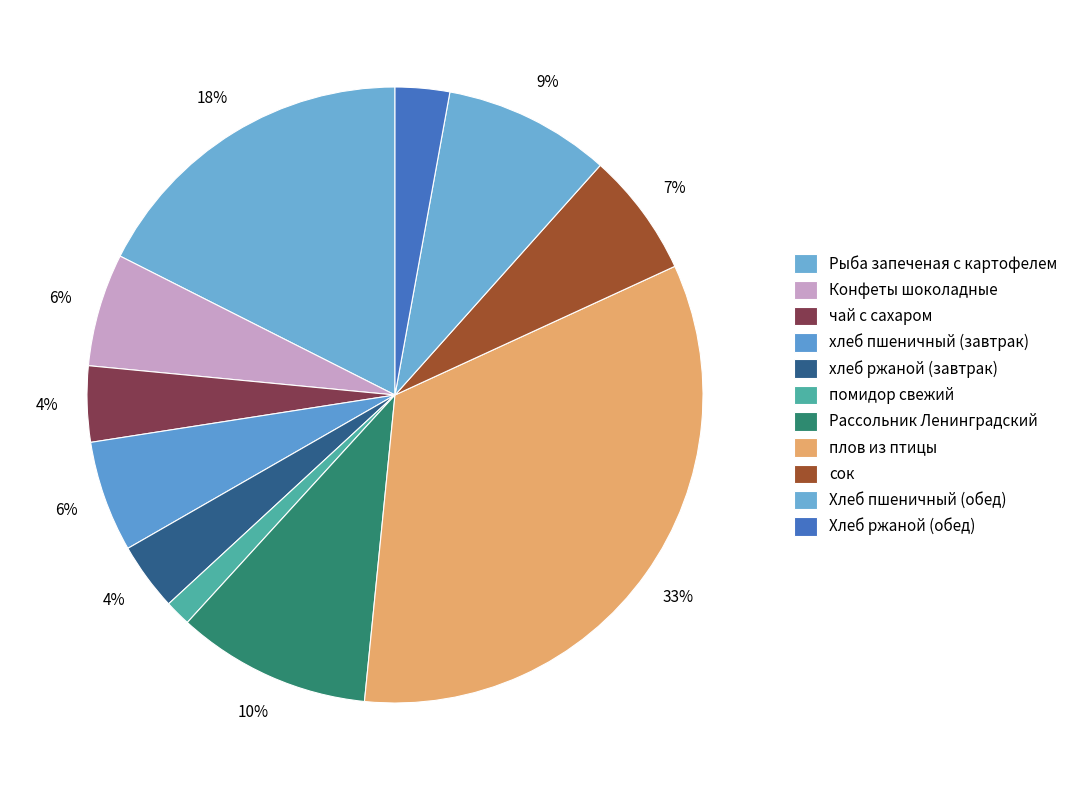

How many segments does this pie chart have?

11